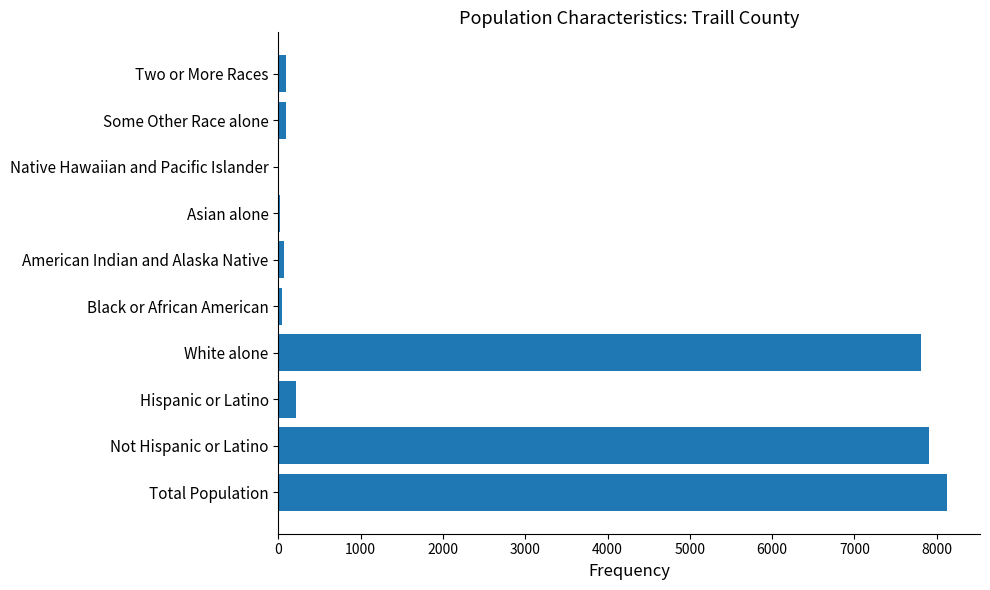

What is the greatest value displayed?

8121